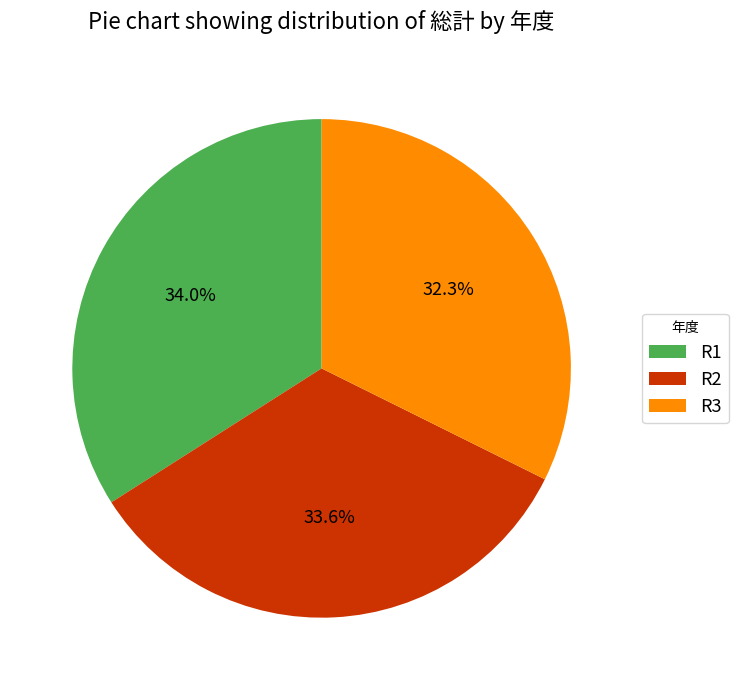

True or false: R2 accounts for 44% of the total.

False